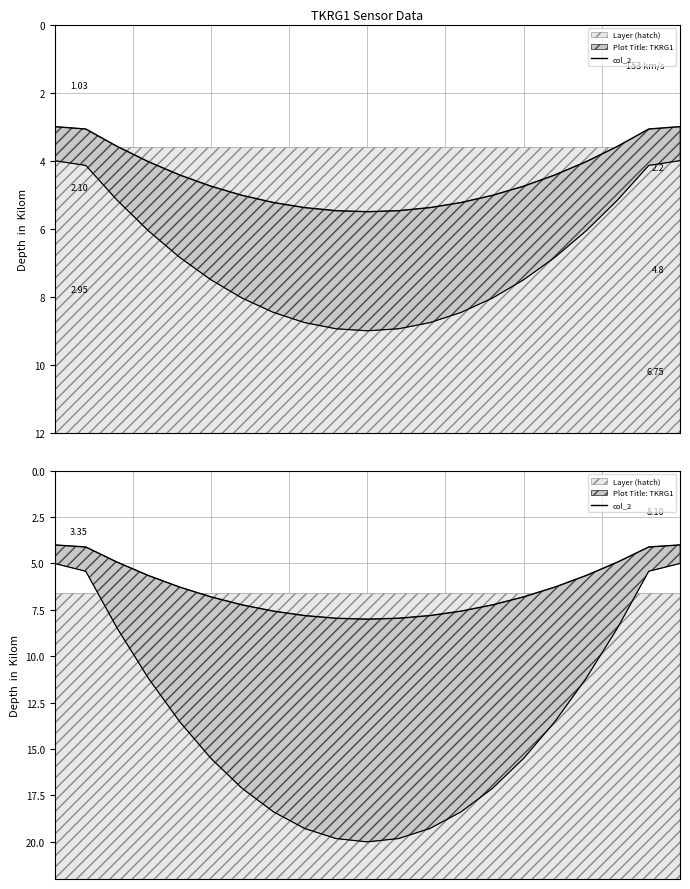

True or false: the data shows 4.0 at 0.

True